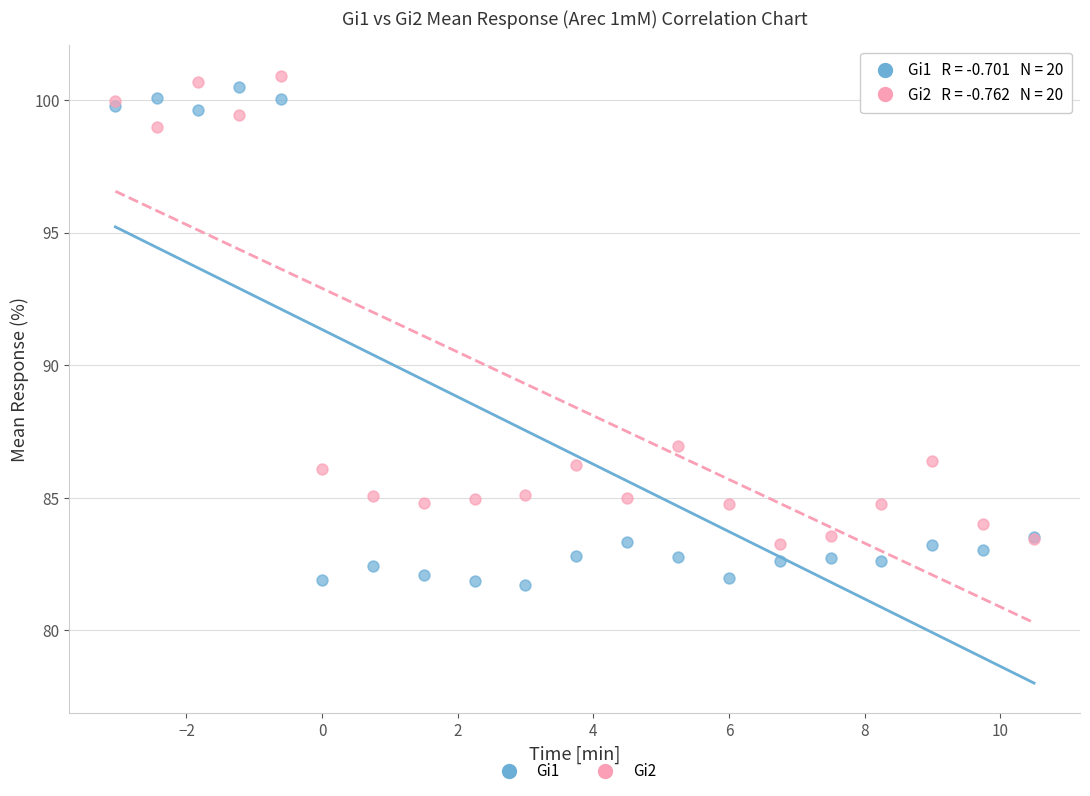

Which series reaches the minimum Y coordinate?

Gi1